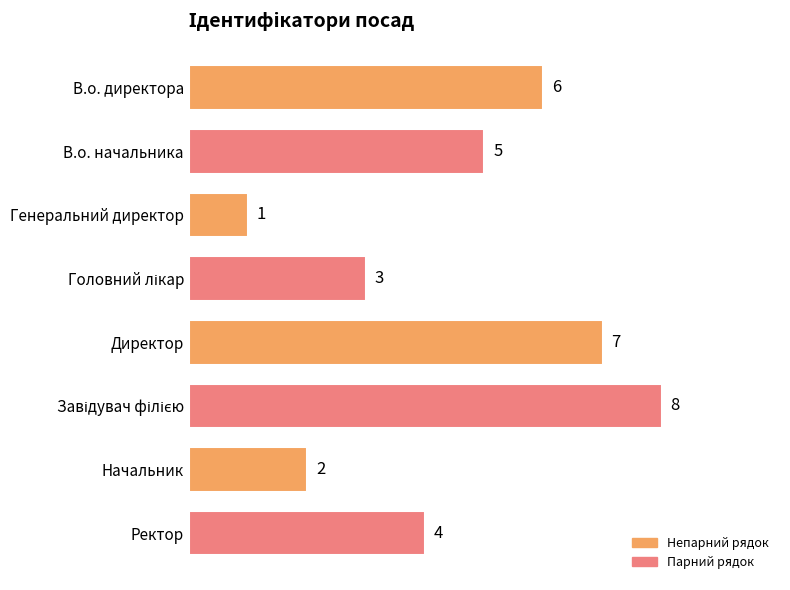

Are the bars horizontal?

Yes